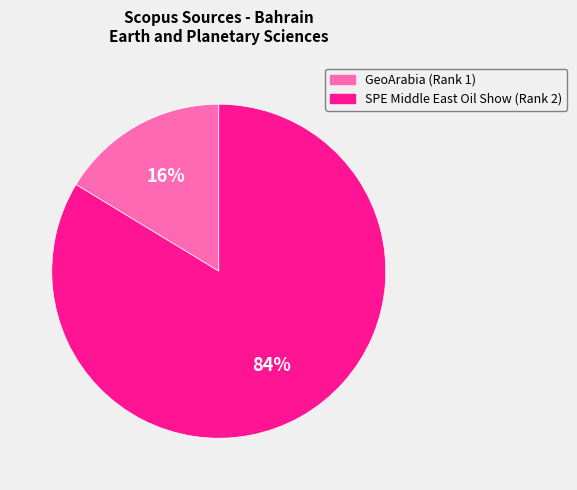

Between SPE Middle East Oil Show (Rank 2) and GeoArabia (Rank 1), which is larger?

SPE Middle East Oil Show (Rank 2)